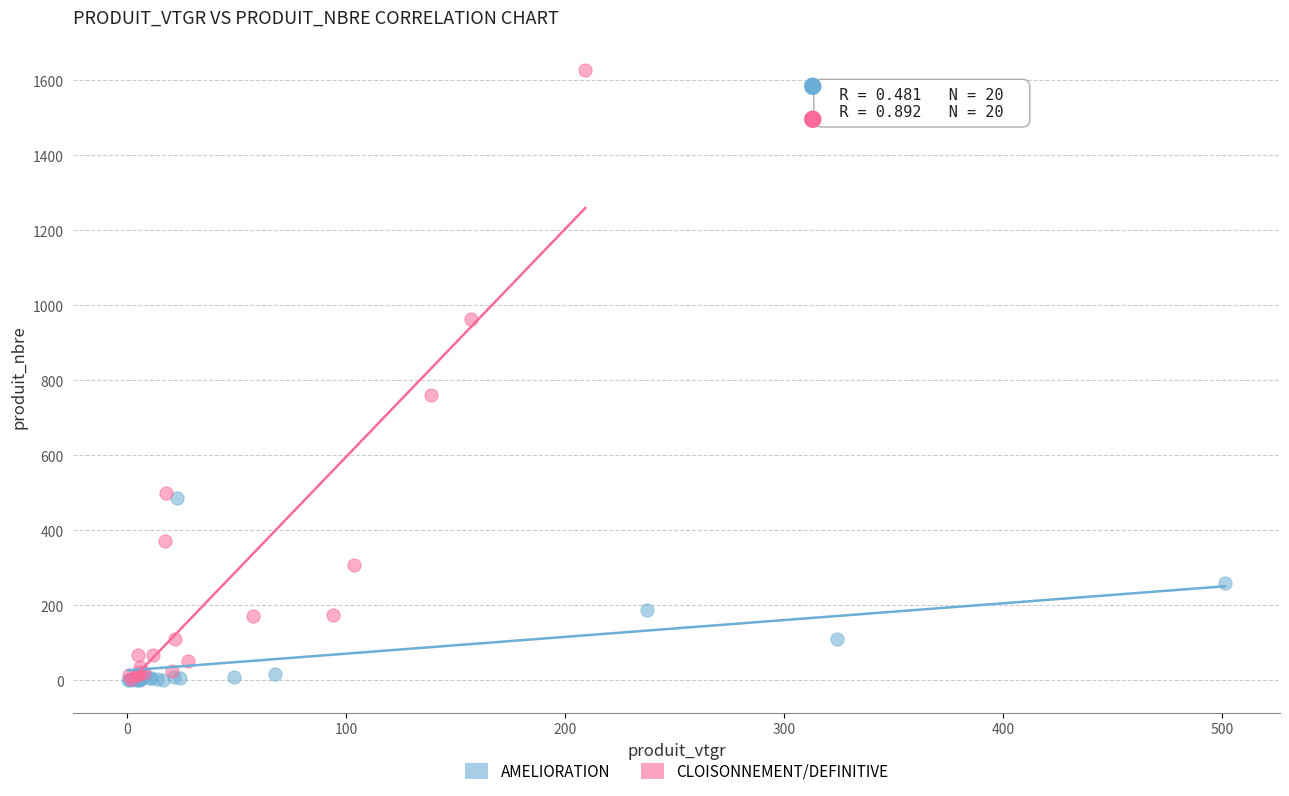

What are all the series names shown in the legend?

AMELIORATION, CLOISONNEMENT/DEFINITIVE